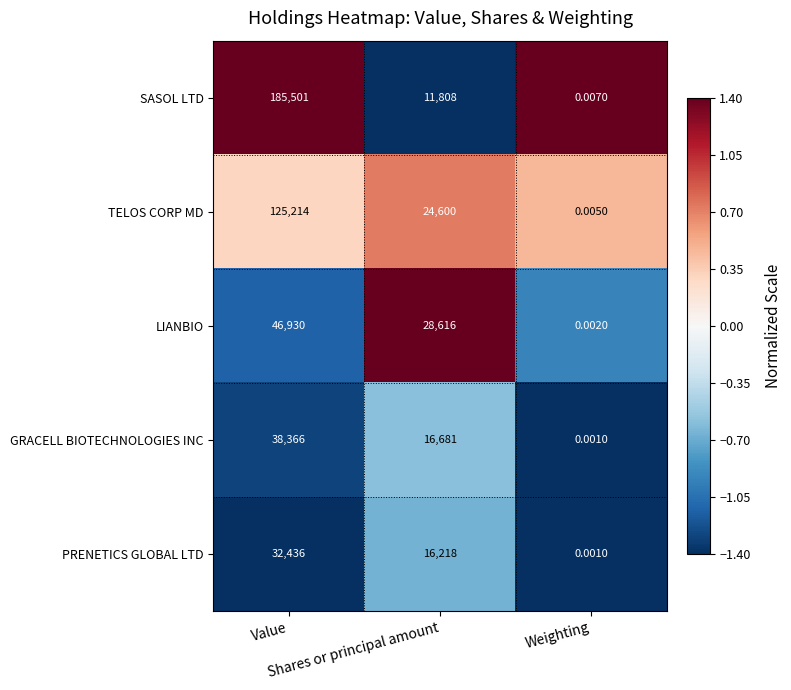

How many categories are shown in the chart?

3